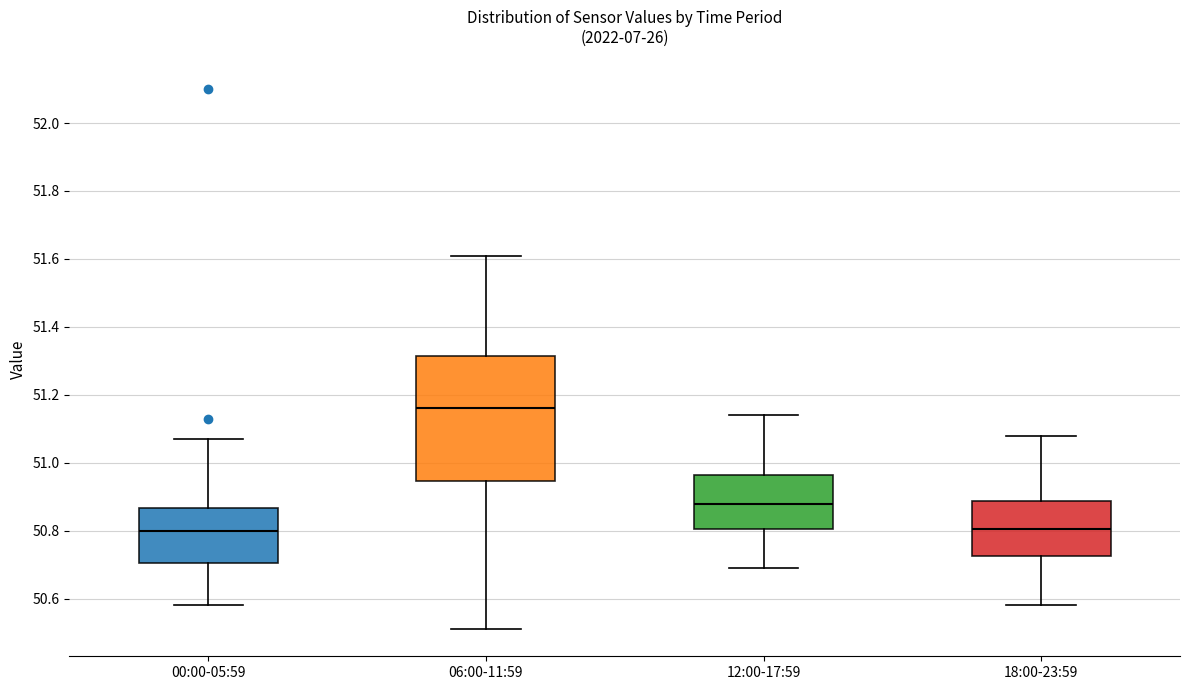

Which box is the tallest, from its lower edge to its upper edge?

06:00-11:59